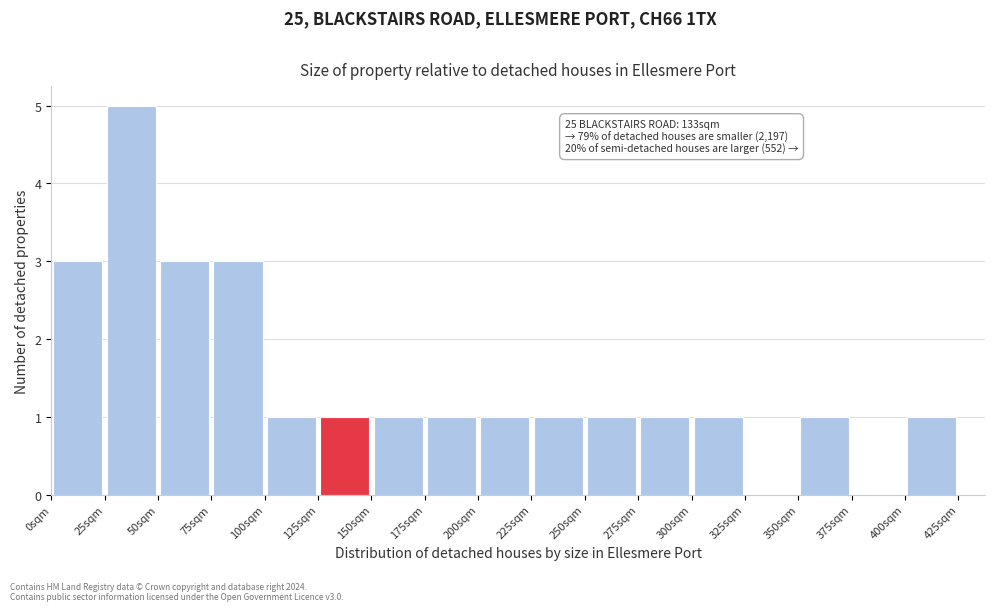

Over which range of the x-axis is the bar tallest?

25 to 50